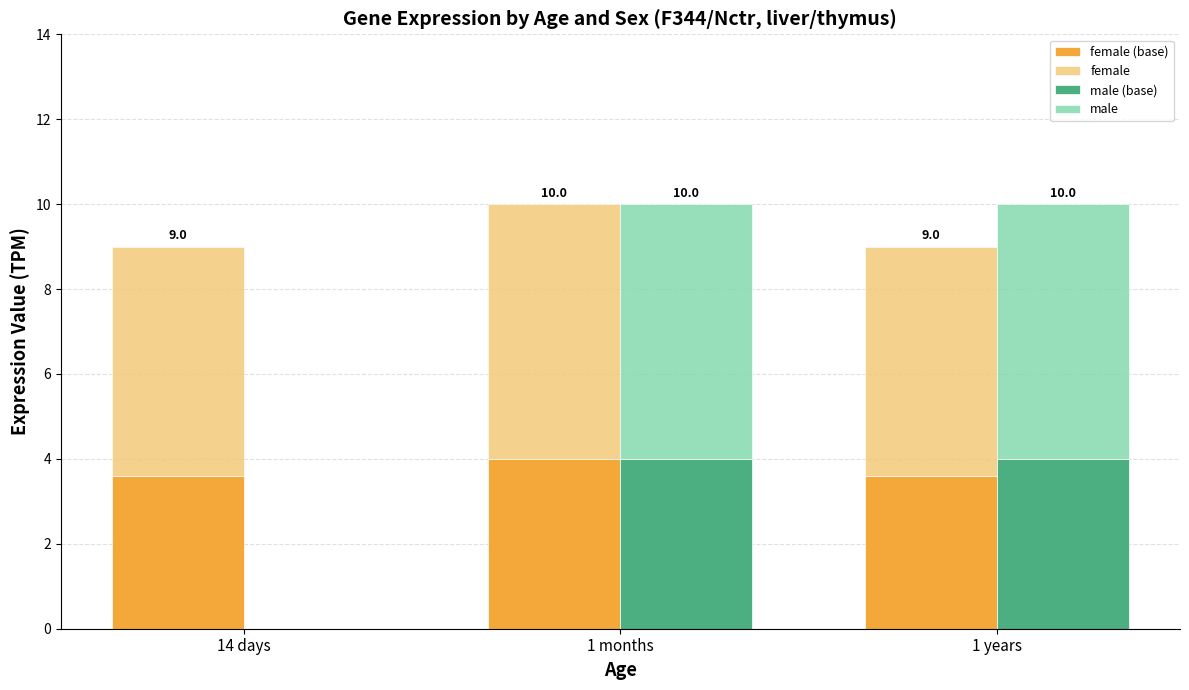

What is the total value across all series at 14 days?

9.0